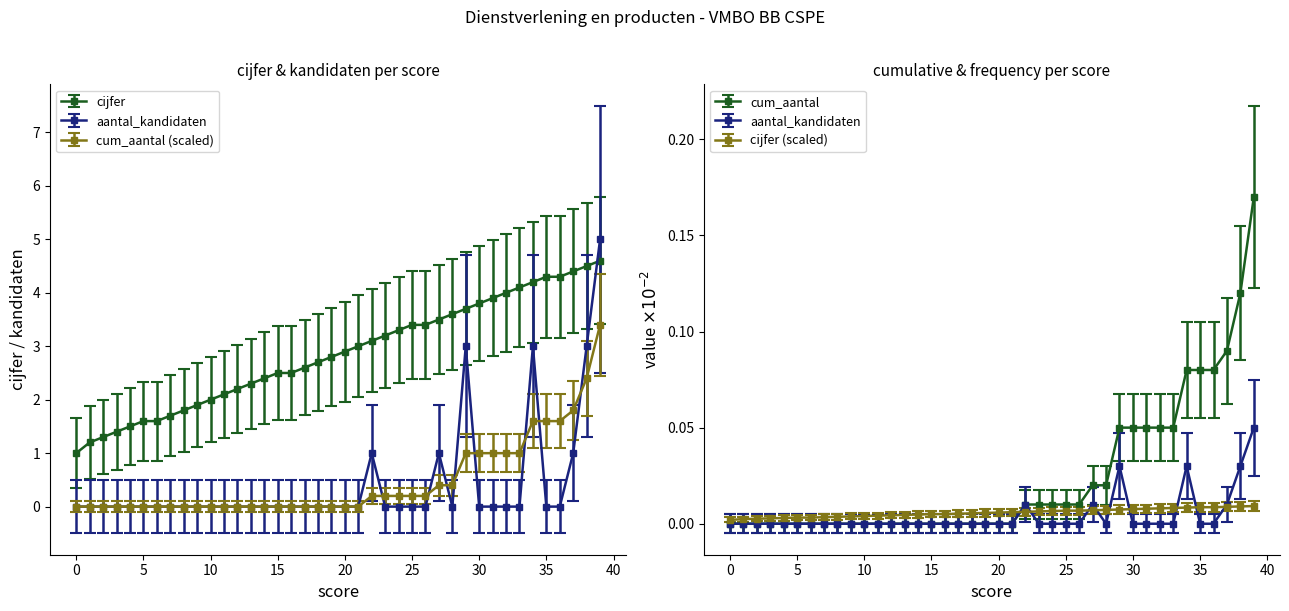

What is the label of the 2nd point from the right?

38